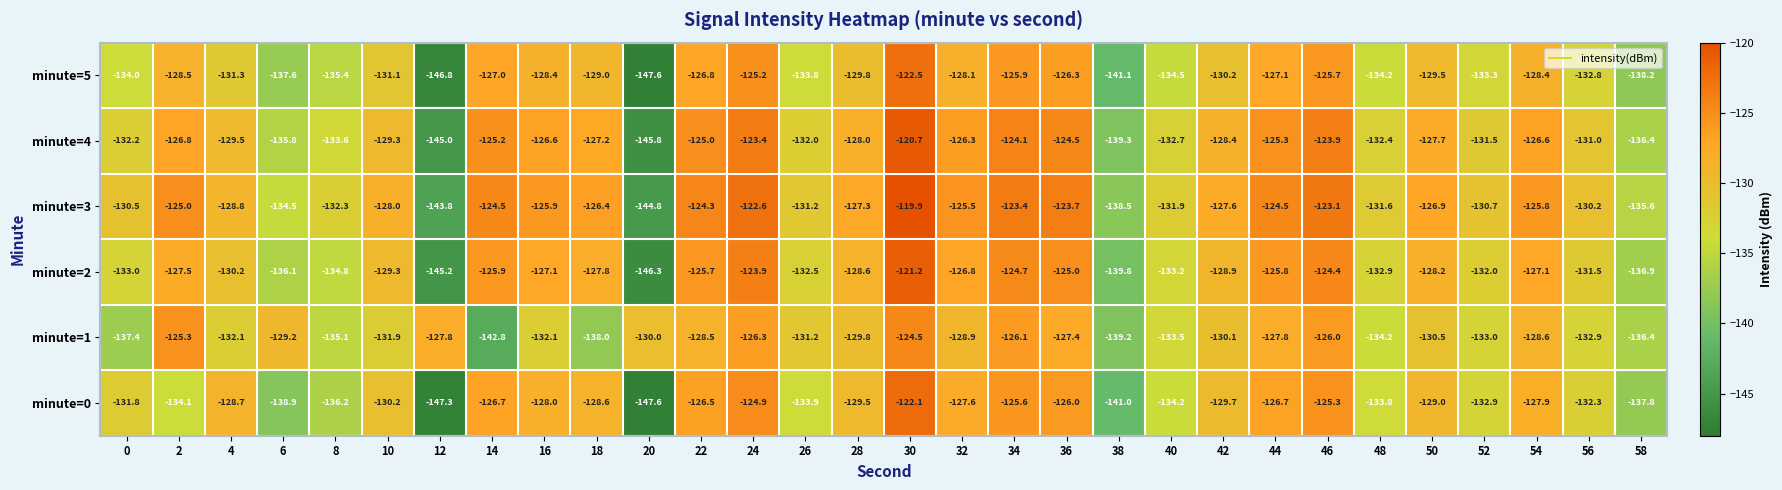

What is the difference between the highest and lowest values at 24?

3.7